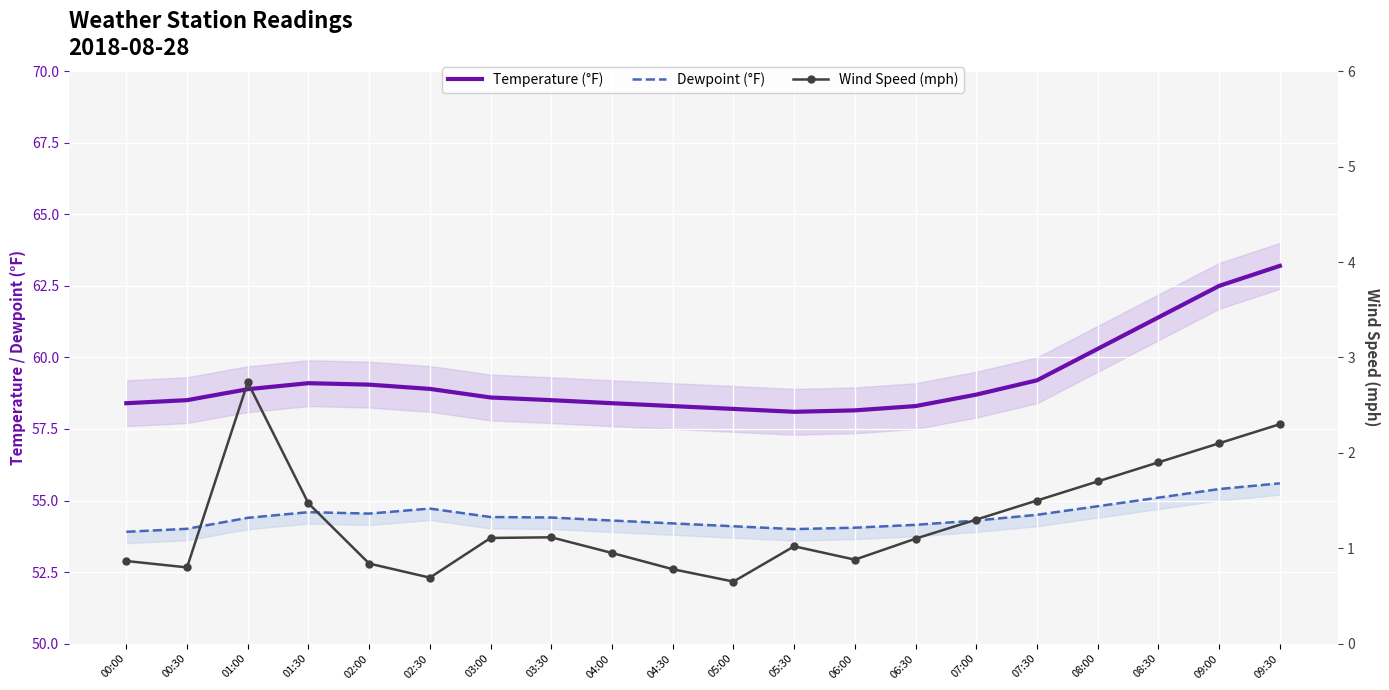

The value of Wind Speed (mph) at 02:30 is 0.2. True or false?

False